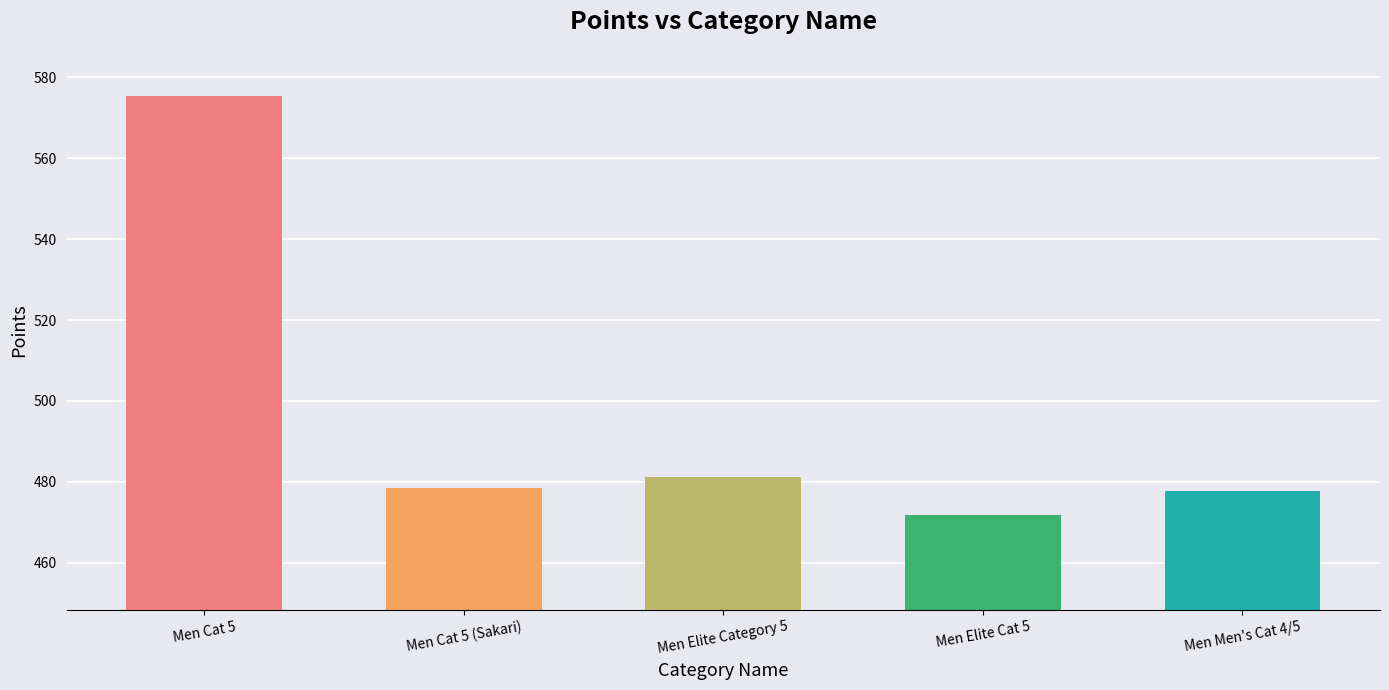

What is the average value?

496.9